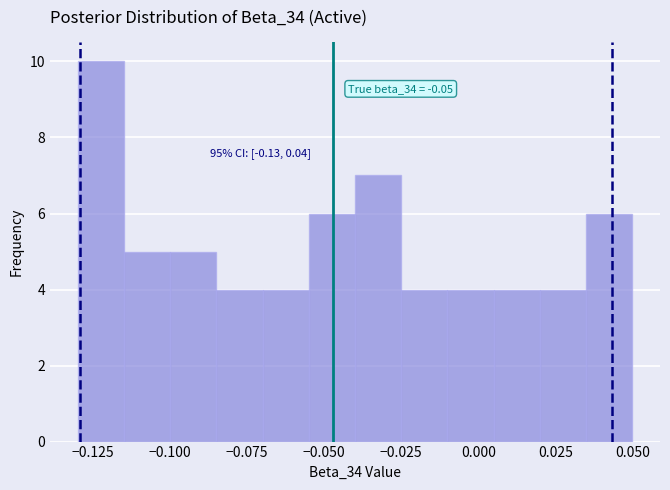

Read against the x-axis, roughly where is the centre of the tallest bar?

-0.120